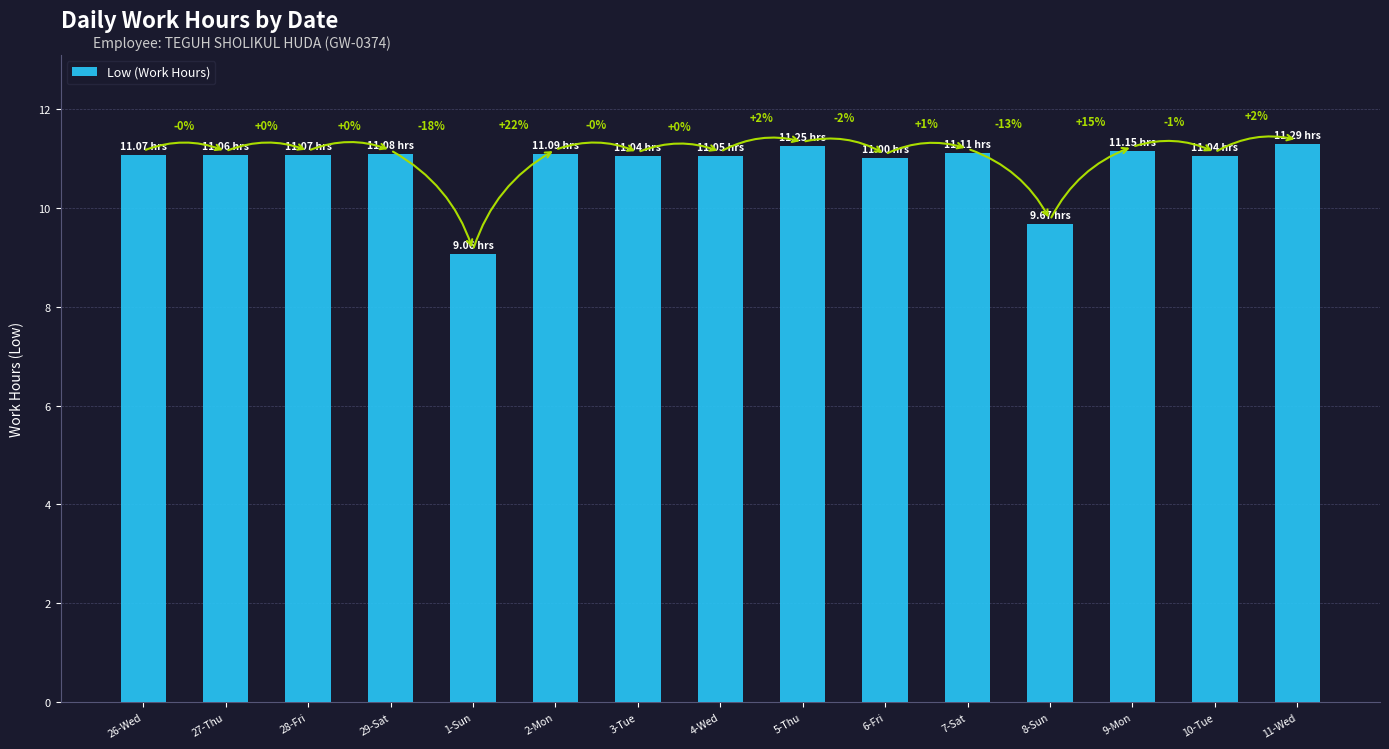

Reading left to right, extract all data points from this chart.

11.1	11.1	11.1	11.1	9.1	11.1	11.0	11.1	11.2	11.0	11.1	9.7	11.2	11.0	11.3